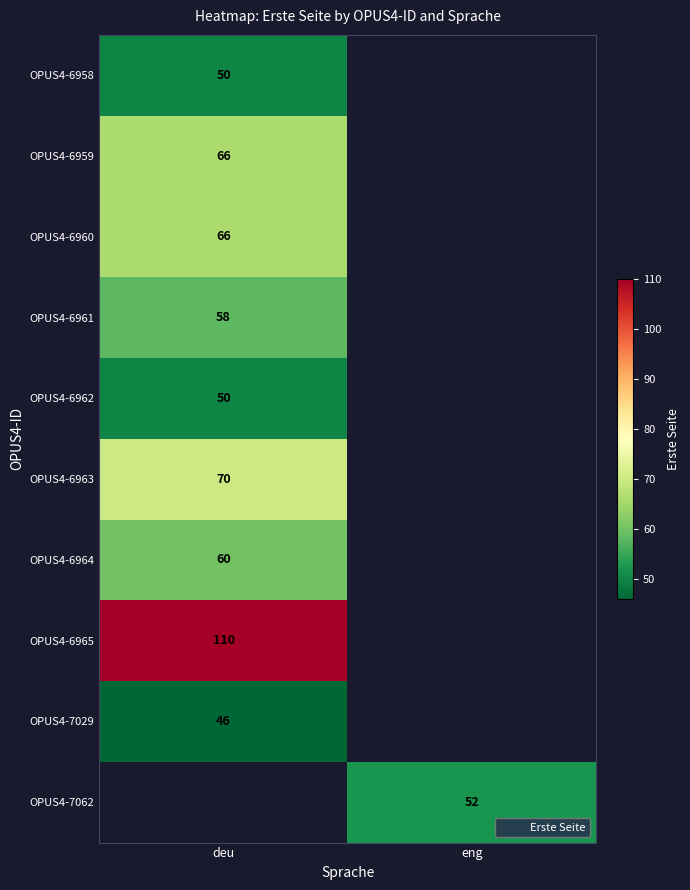

Which label corresponds to the largest value in the chart?

deu